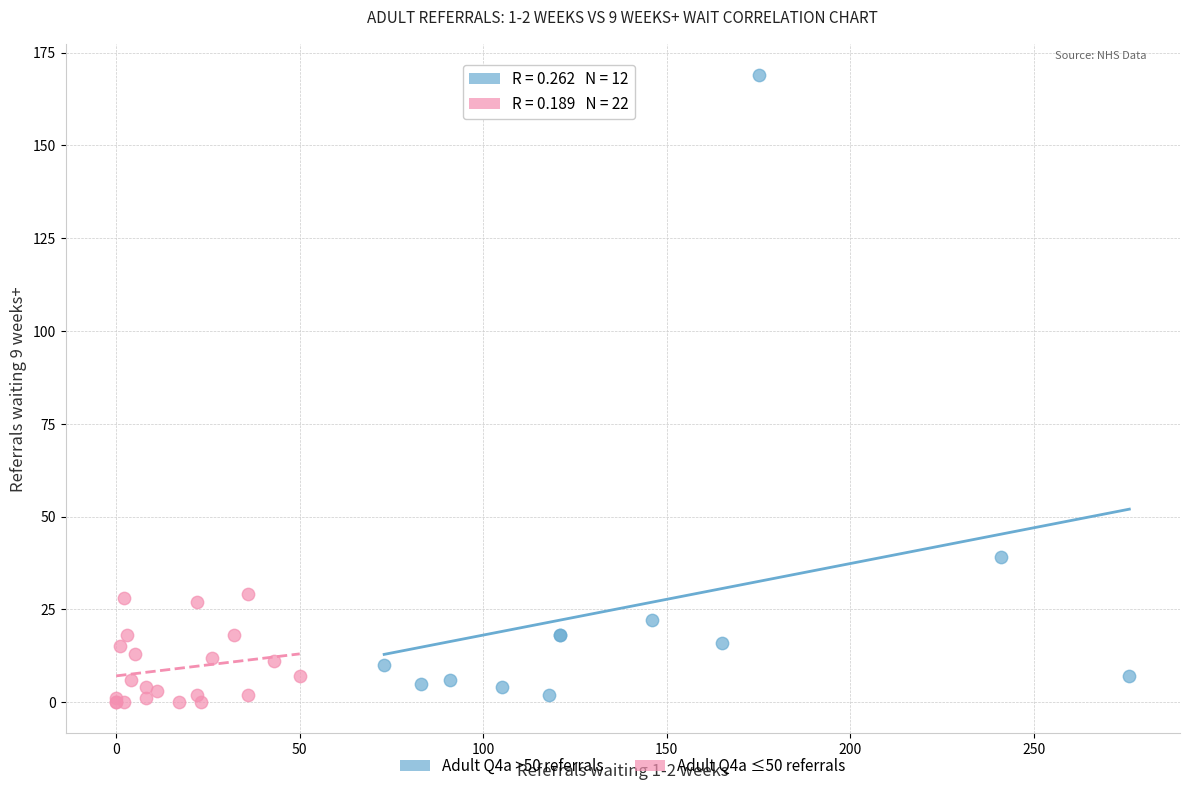

Which series has the widest spread of Y values?

Adult Q4a >50 referrals